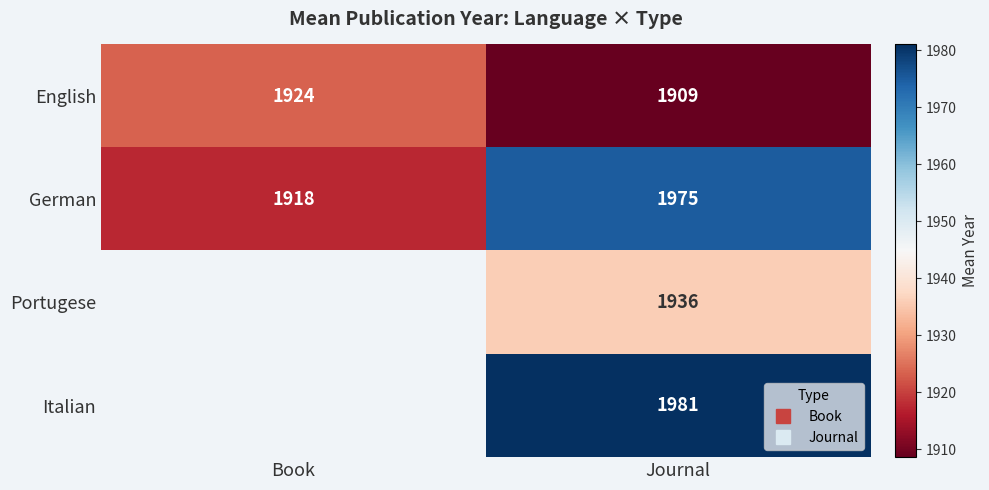

The value of English at Journal is 1090.0. True or false?

False